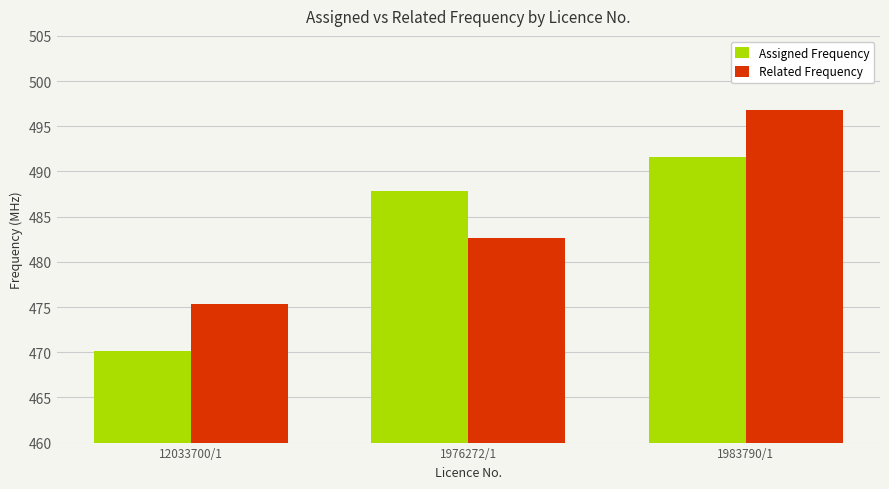

What is the label of the 2nd bar from the left?

1976272/1